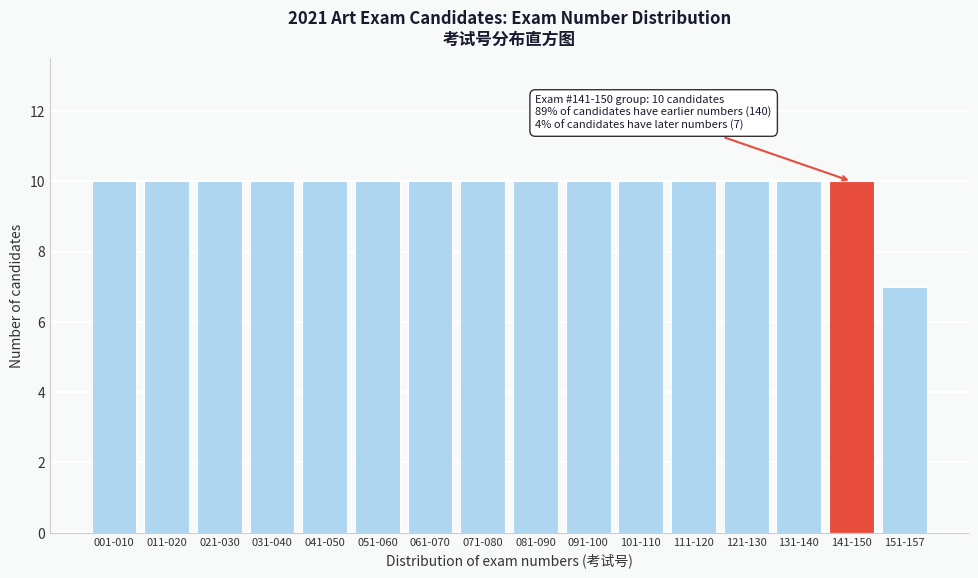

Reading left to right, what are all the values shown in this chart?

001-010=10	011-020=10	021-030=10	031-040=10	041-050=10	051-060=10	061-070=10	071-080=10	081-090=10	091-100=10	101-110=10	111-120=10	121-130=10	131-140=10	141-150=10	151-157=7